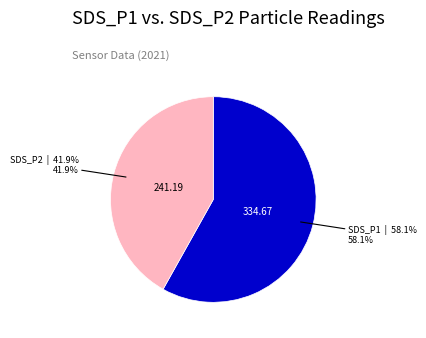

Does any single category account for the majority?

Yes